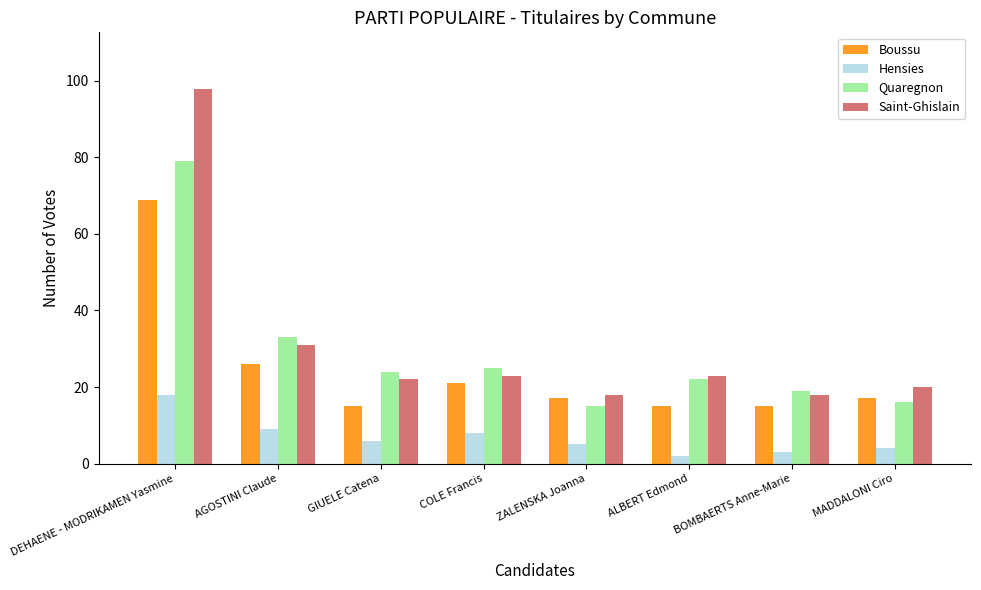

Which series has the largest total across all categories?

Saint-Ghislain